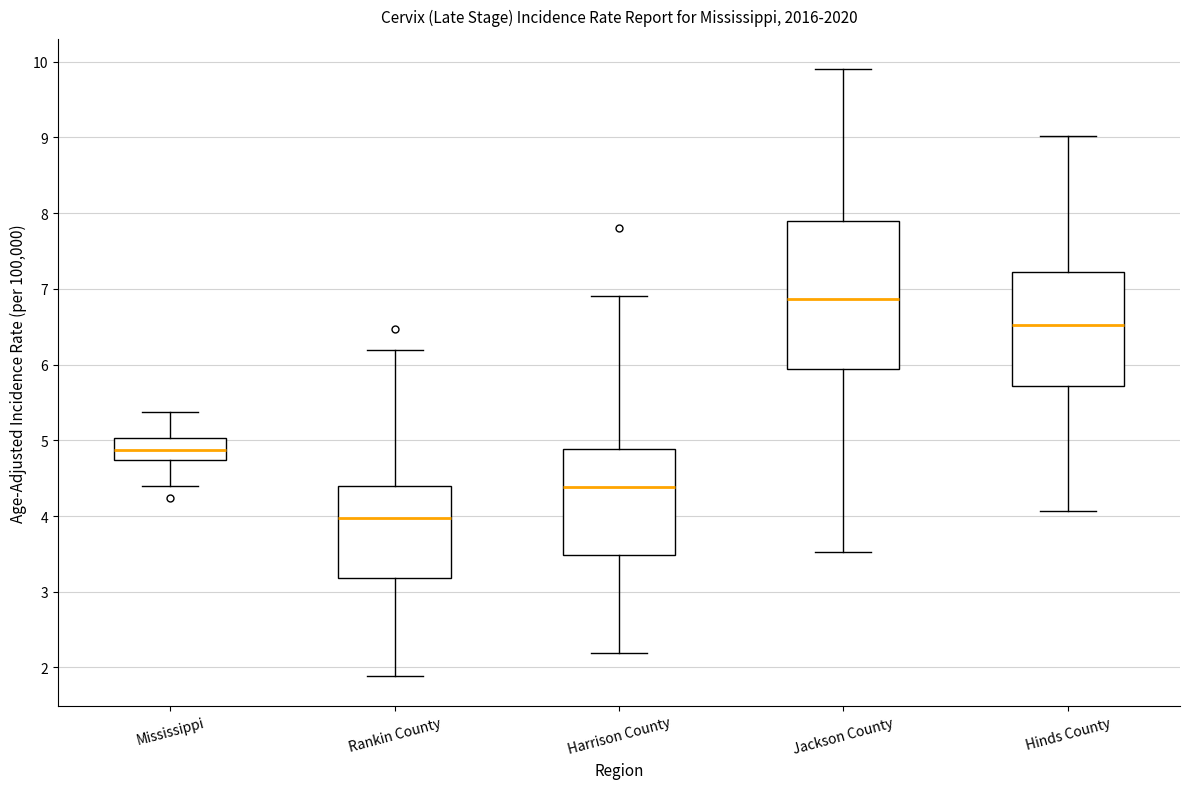

Comparing the boxes themselves (not the whiskers), which one is the tallest?

Jackson County